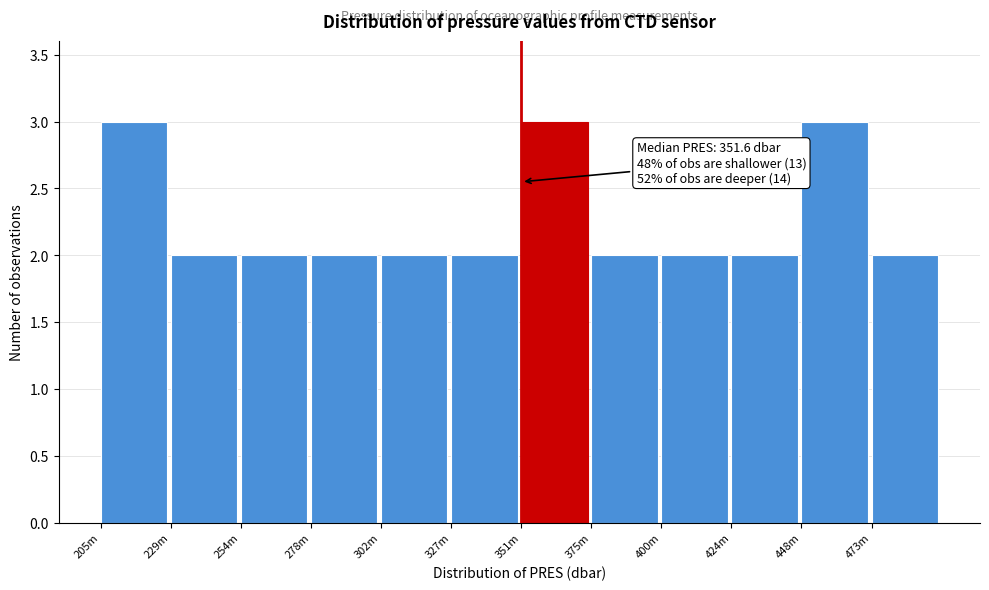

Reading left to right, list all the values displayed in this chart.

205m=3	229m=2	254m=2	278m=2	302m=2	327m=2	351m=3	375m=2	400m=2	424m=2	448m=3	473m=2